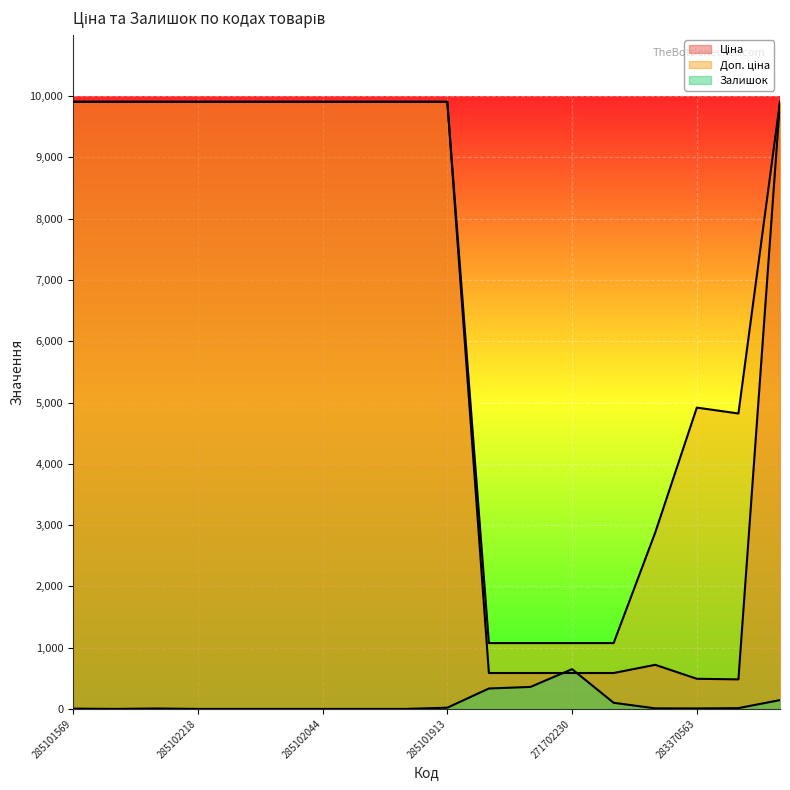

What is the approximate value of Доп. ціна at 285102221?

9908.5